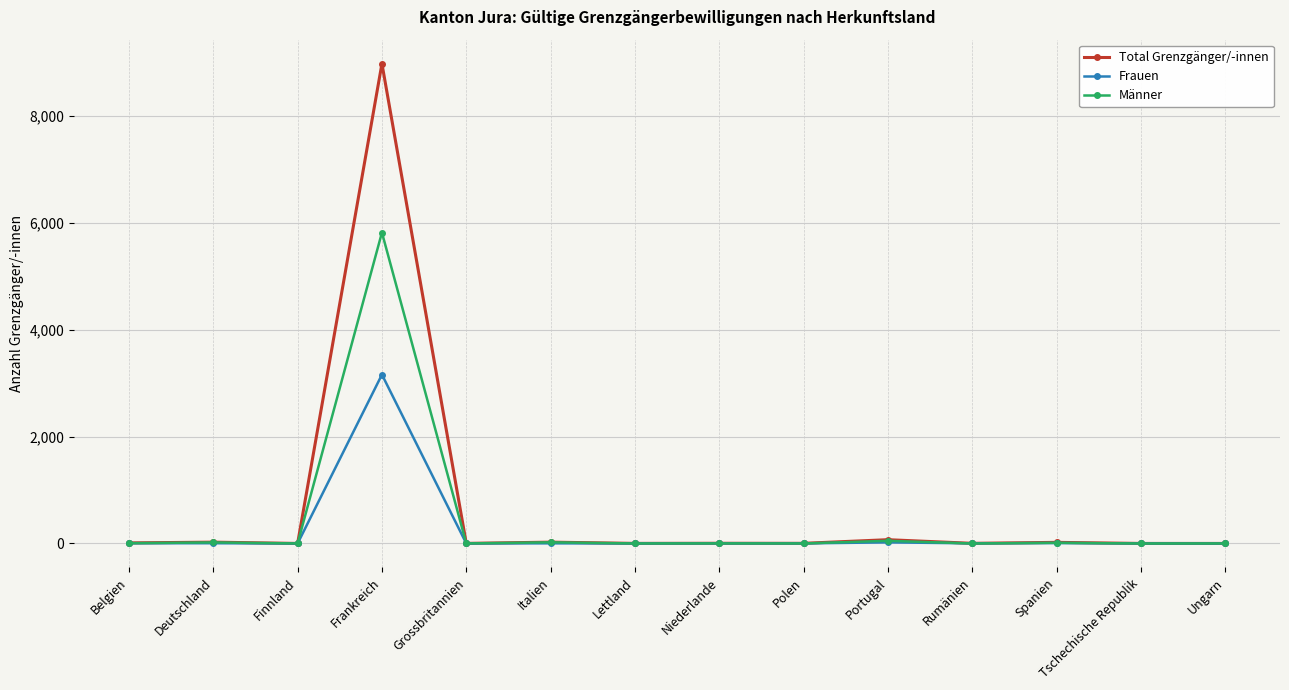

Which category has the highest value across all series?

Frankreich